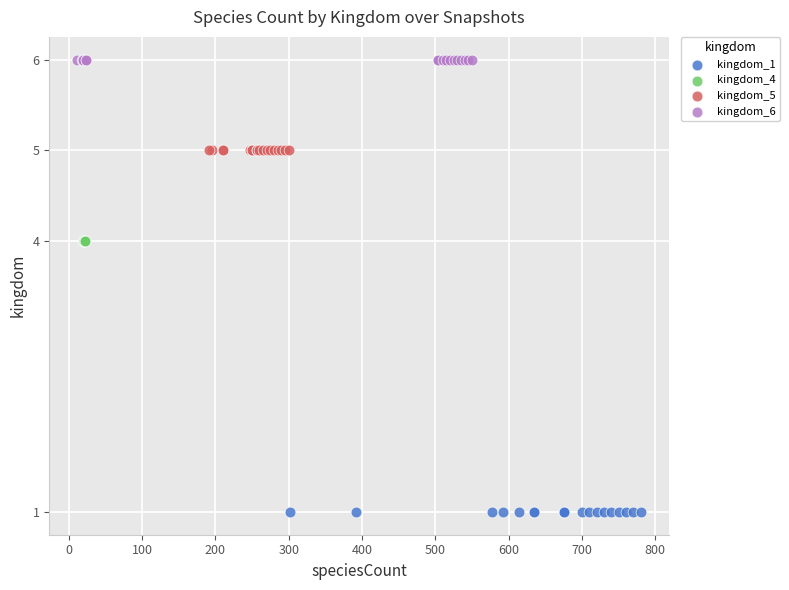

What are all the series names shown in the legend?

kingdom_1, kingdom_4, kingdom_5, kingdom_6